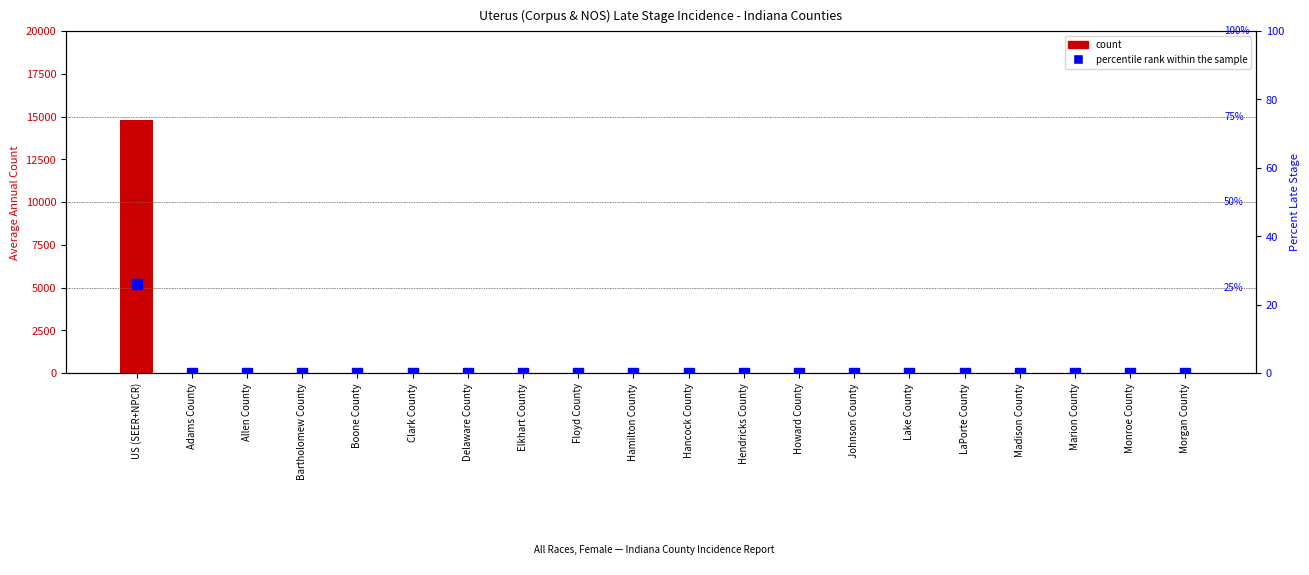

The percentile rank within the sample series shows 9 at Morgan County. True or false?

False